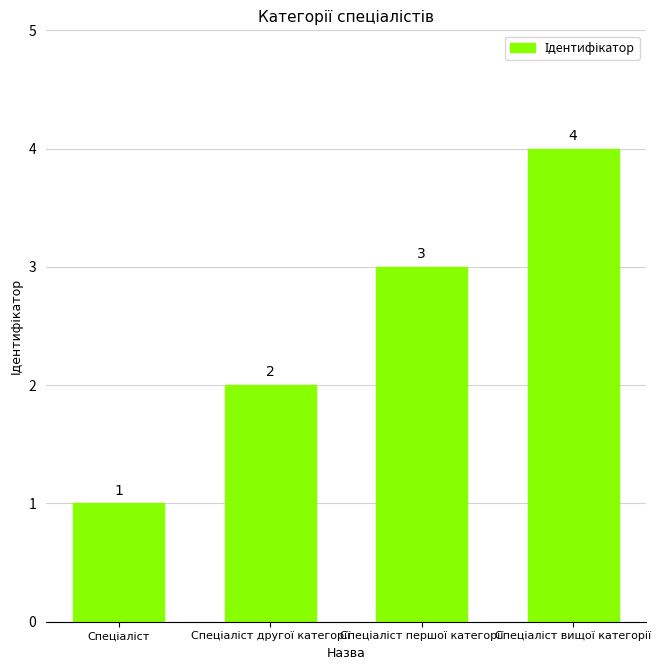

What is the difference between the maximum and minimum values?

3